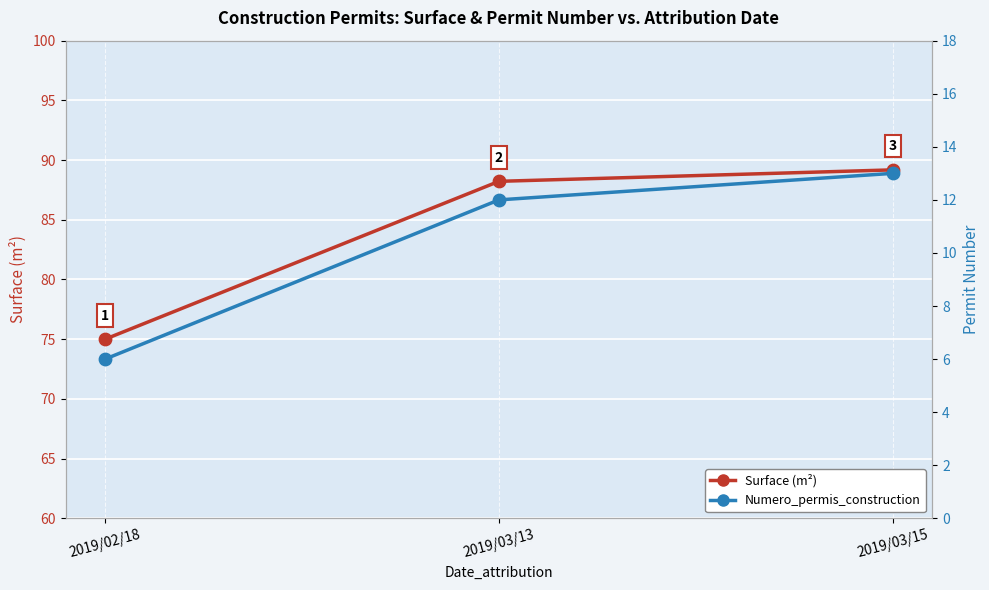

What is the total value across all series at 2019/02/18?

81.0